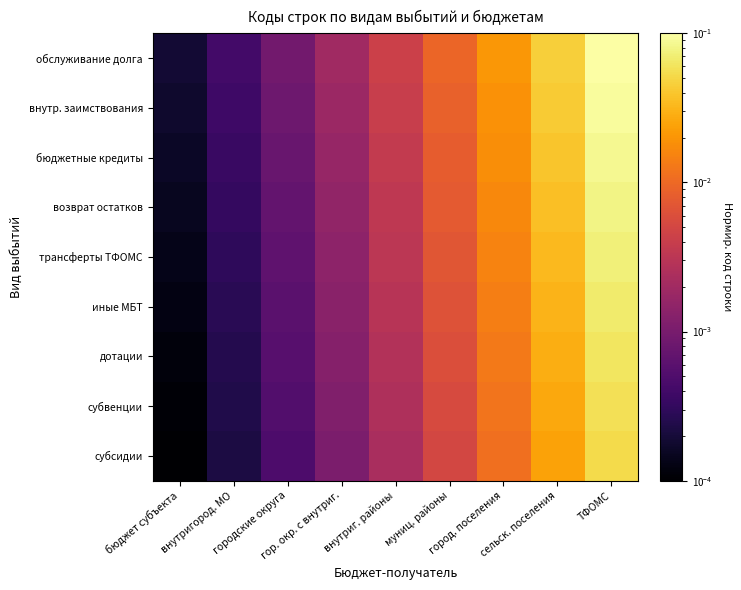

Rank the series by their maximum value, from highest to lowest.

обслуживание долга, внутр. заимствования, бюджетные кредиты, возврат остатков, трансферты ТФОМС, иные МБТ, дотации, субвенции, субсидии